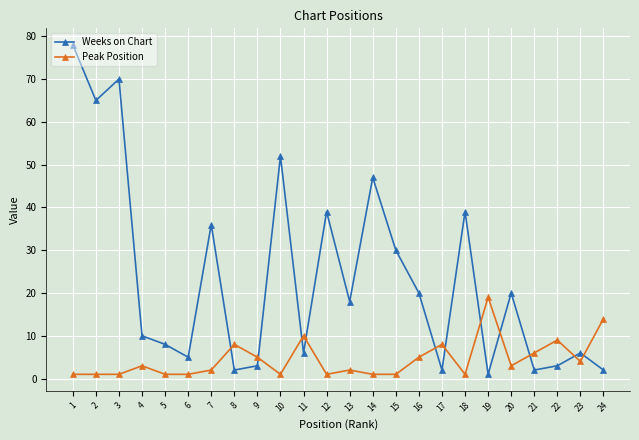

True or false: Peak Position and Weeks on Chart intersect in this chart.

True